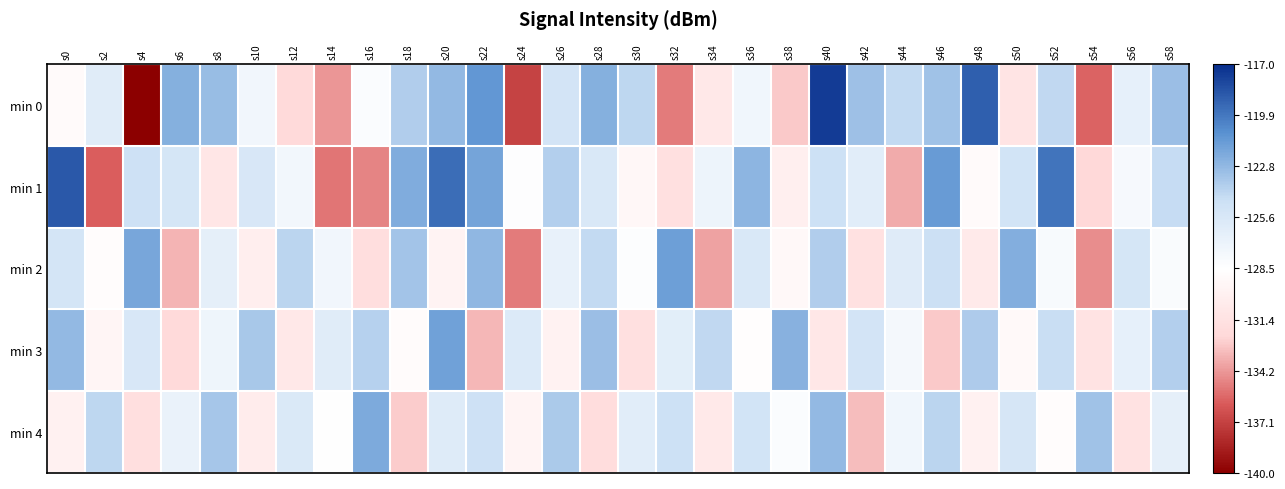

What is the total value across all series at s28?

-627.5